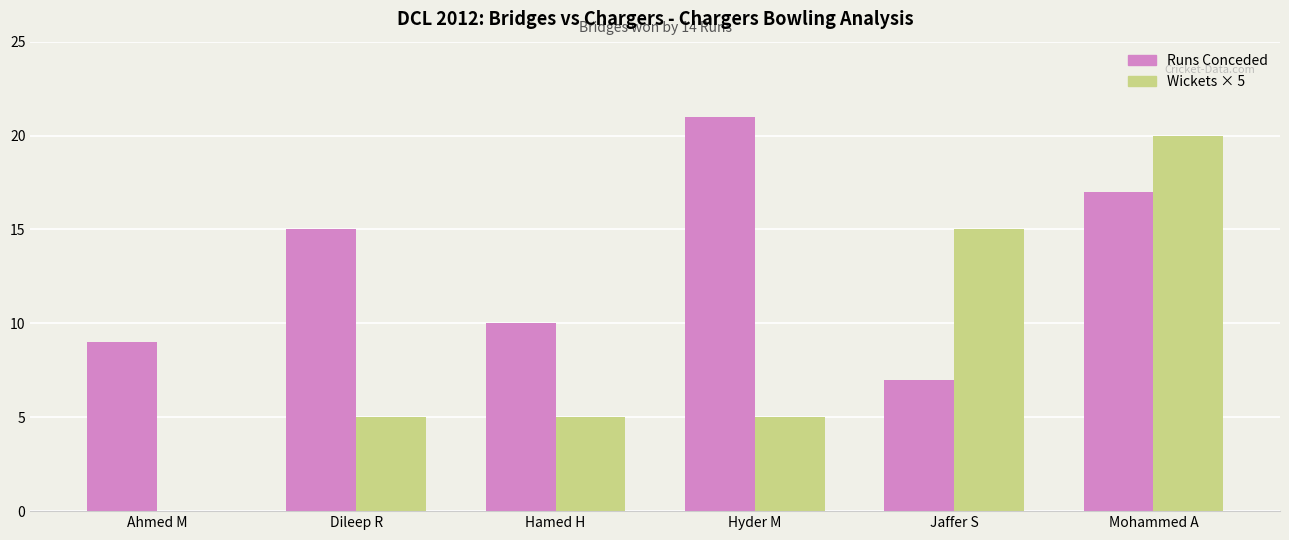

Reading left to right, what are all the values shown in this chart?

Runs Conceded: Ahmed M=9	Dileep R=15	Hamed H=10	Hyder M=21	Jaffer S=7	Mohammed A=17
Wickets × 5: Ahmed M=0	Dileep R=5	Hamed H=5	Hyder M=5	Jaffer S=15	Mohammed A=20